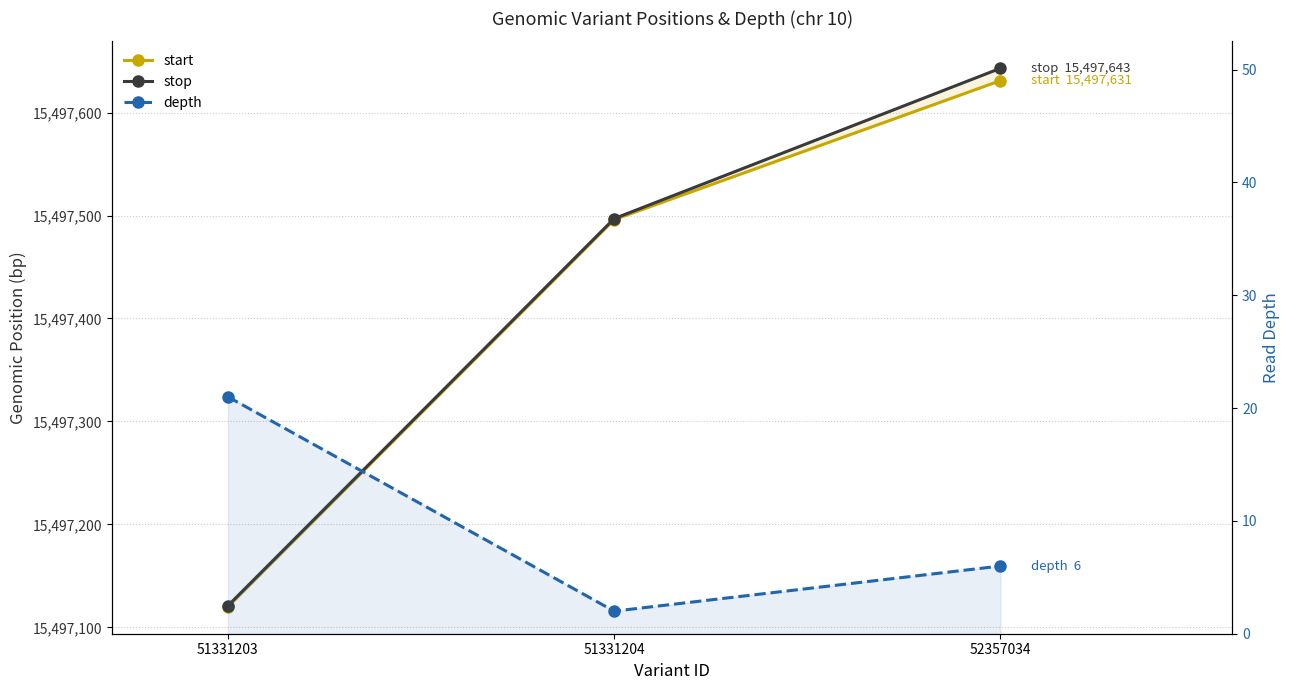

At how many categories does at least one series exceed 12740056?

3